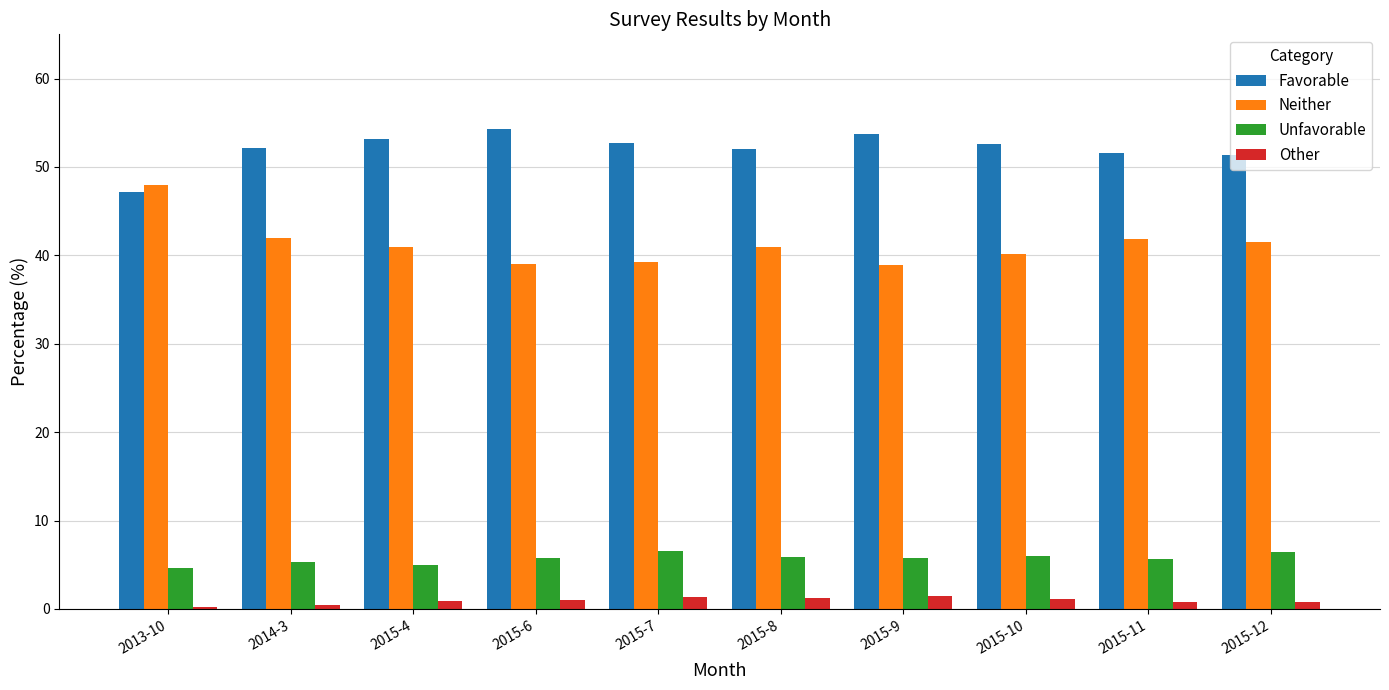

Rank the series by their maximum value, from lowest to highest.

Other, Unfavorable, Neither, Favorable